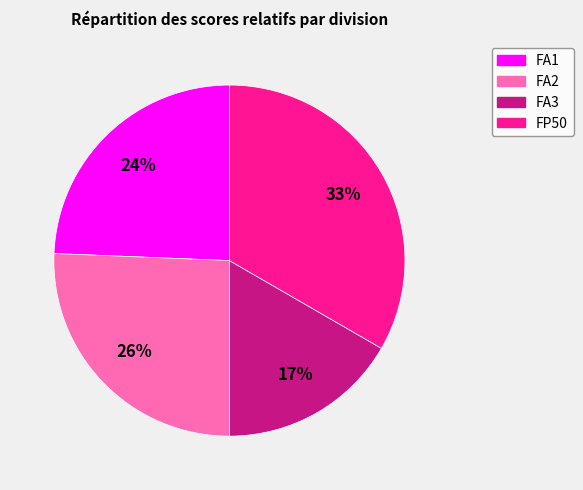

Does FP50 represent more than half of the total?

No